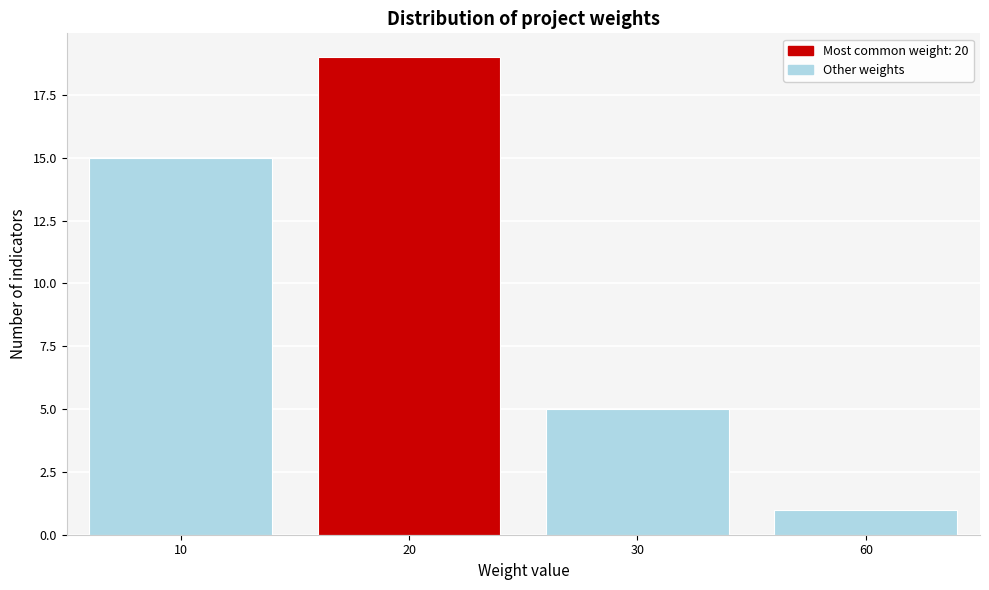

Reading right to left, extract all data points from this chart.

60=1	30=5	20=19	10=15